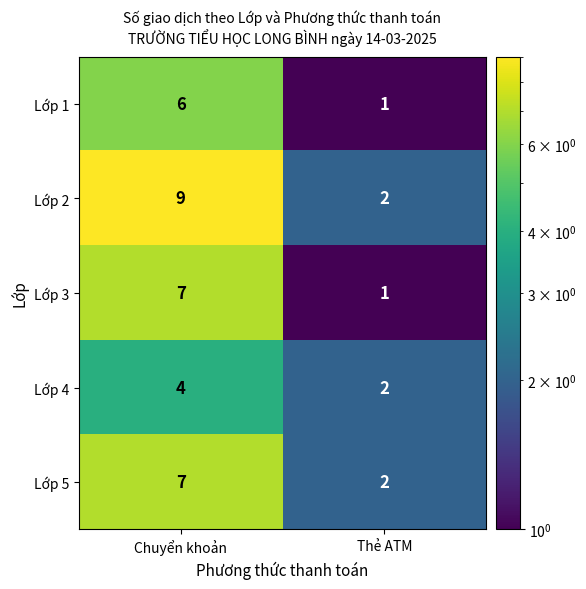

What is the difference between the maximum and minimum values in the Lớp 5 series?

5